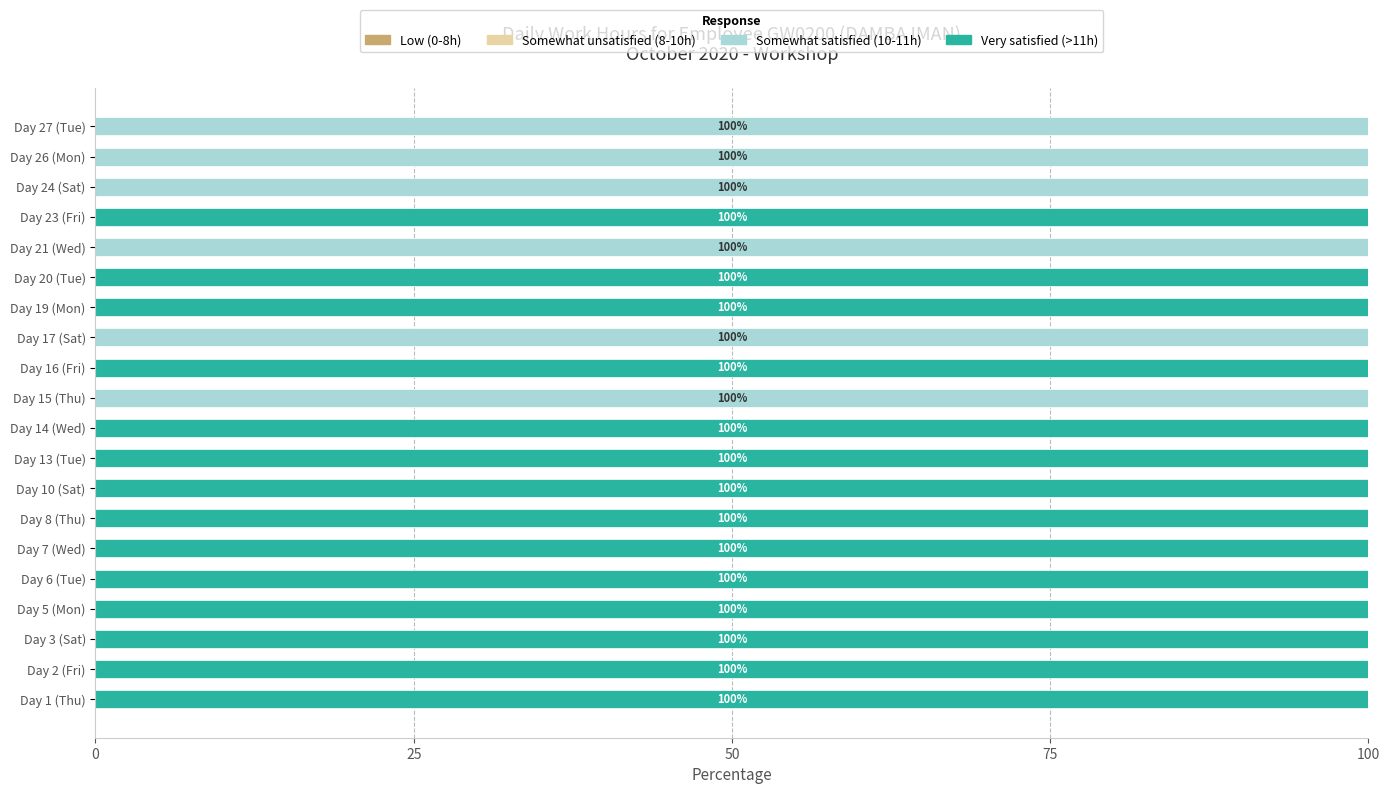

The Somewhat satisfied (10-11h) series shows 100 at Day 21 (Wed). True or false?

True